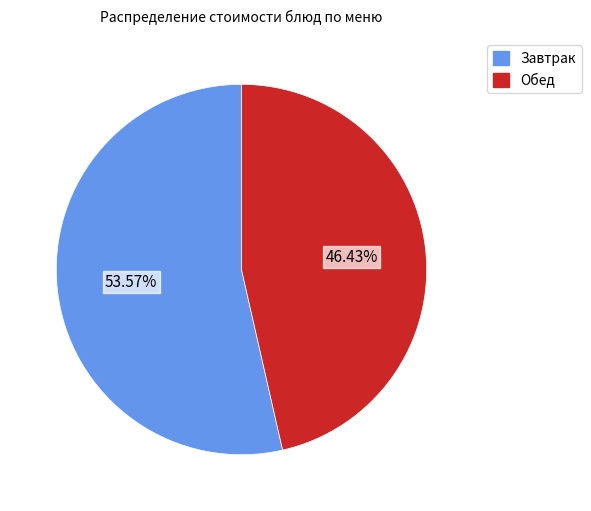

Which slice is the smallest?

Обед